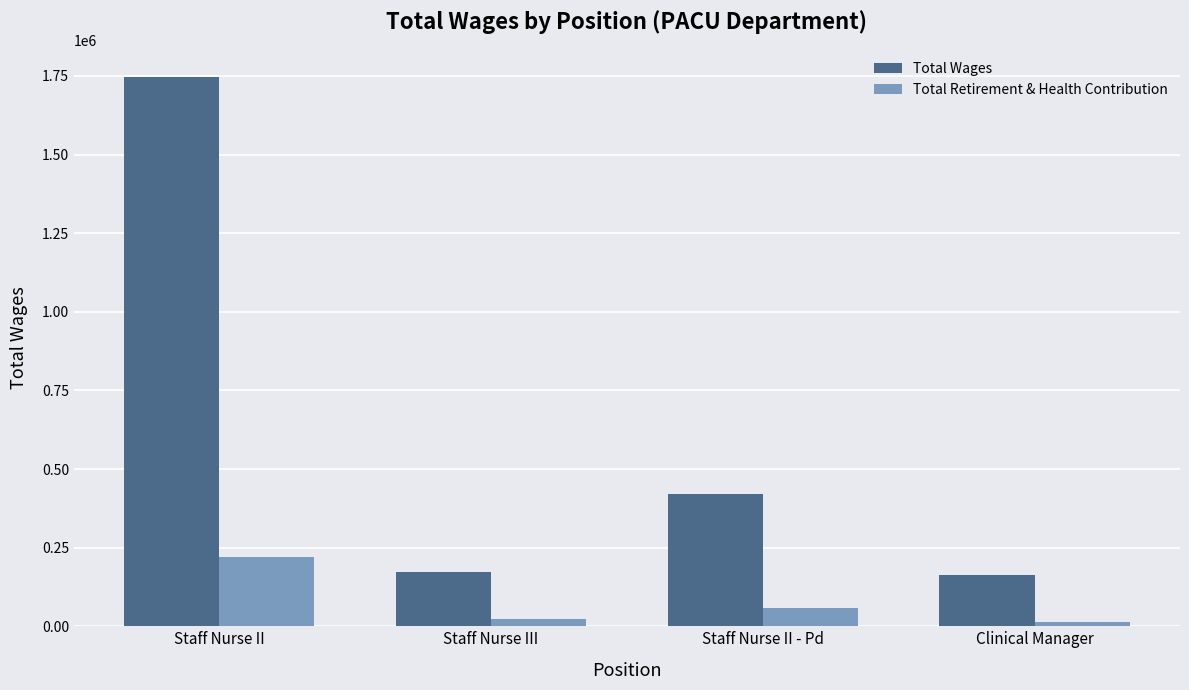

Are the bars horizontal?

No